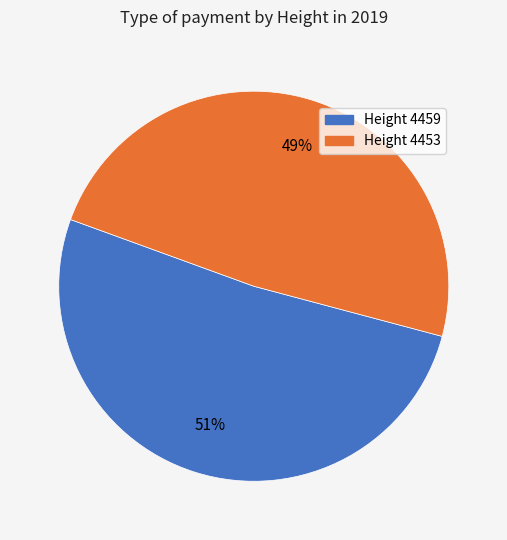

Between Height 4453 and Height 4459, which is larger?

Height 4459